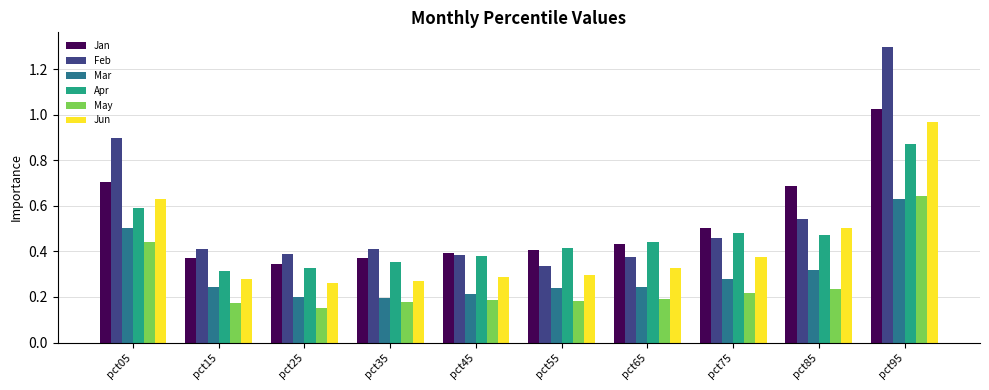

The value of Feb at pct95 is 2.2. True or false?

False